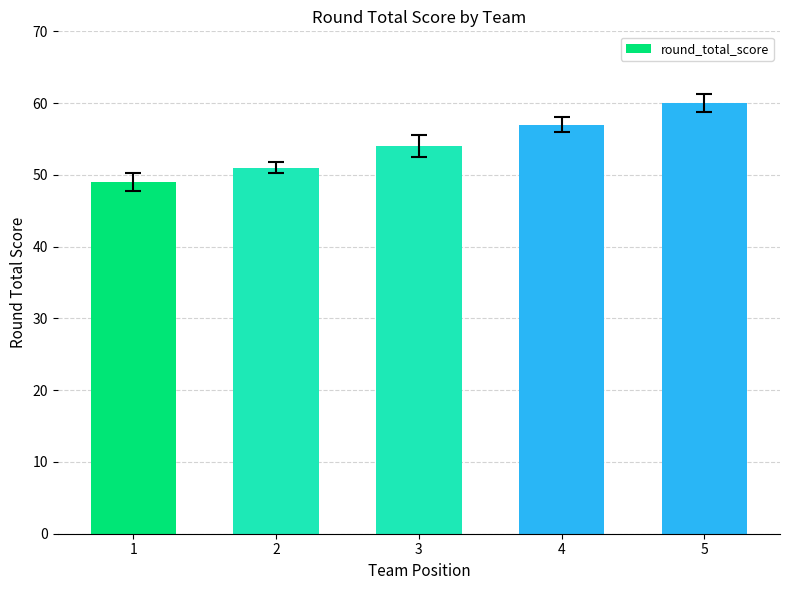

The value at 2 is 12. True or false?

False